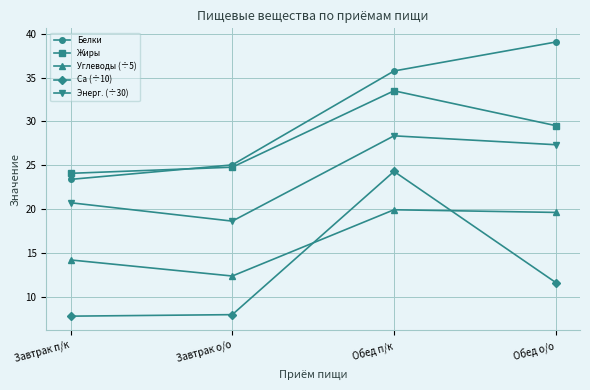

What is the value of the Ca (÷10) point at the 2nd from the left?

8.0